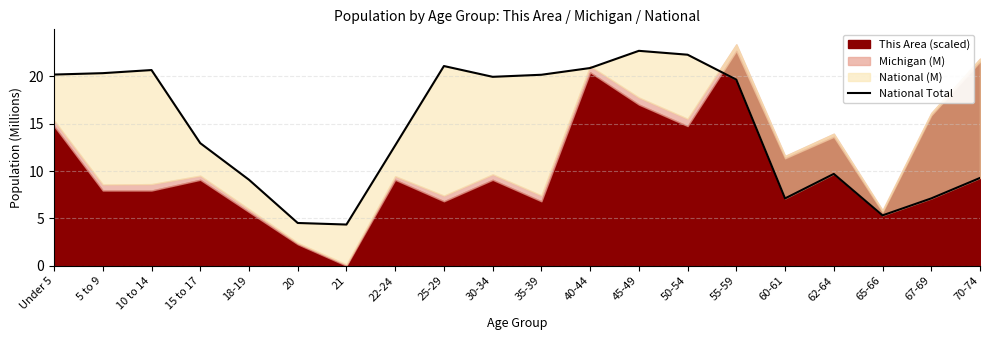

Does the chart have visible grid lines?

Yes